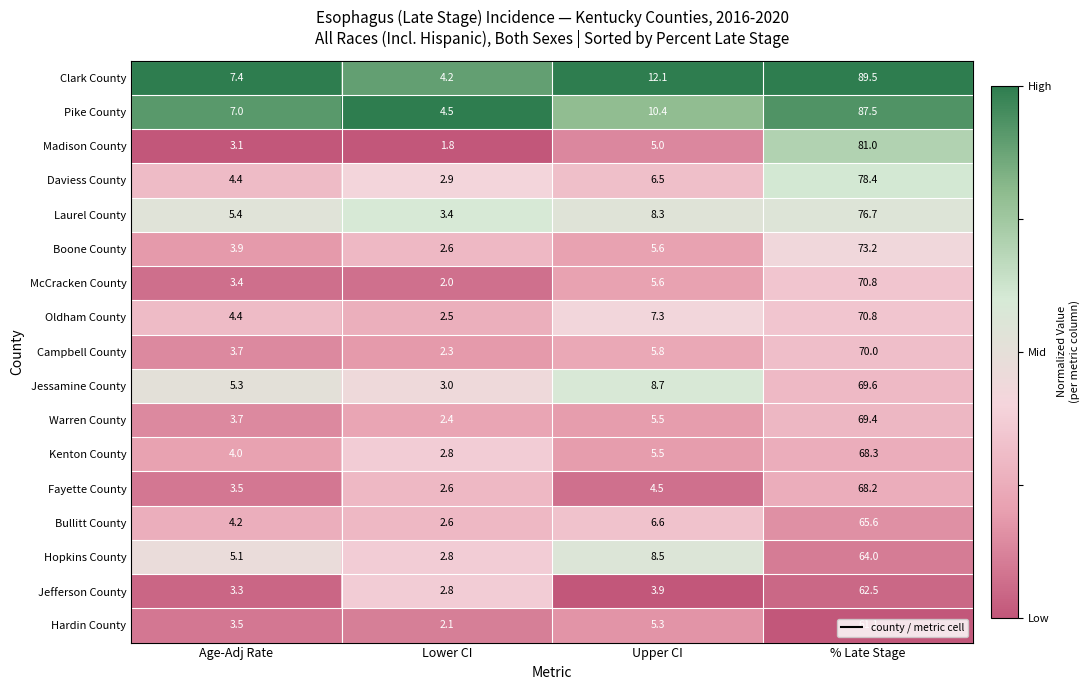

At which category does the chart reach its peak across all series?

% Late Stage